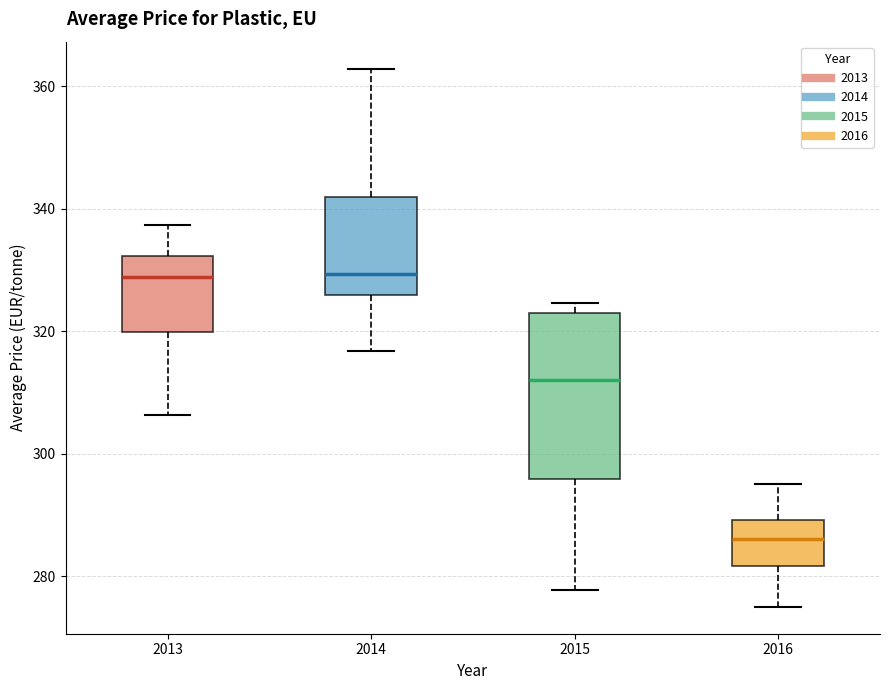

Which box is the tallest, from its lower edge to its upper edge?

2015